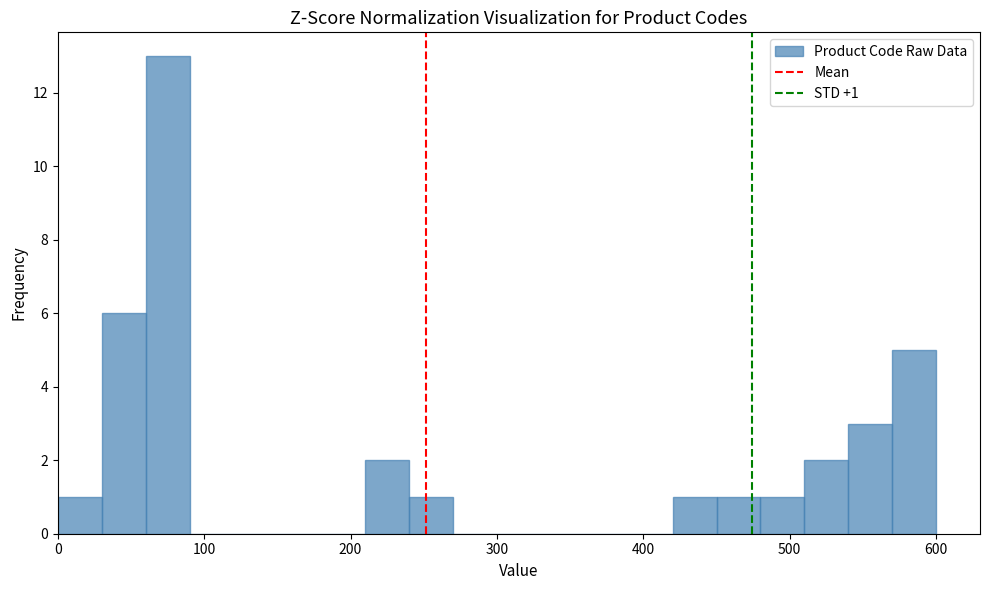

Around what value on the x-axis is the tallest bar? Give the approximate position of its centre, as read against the axis.

80